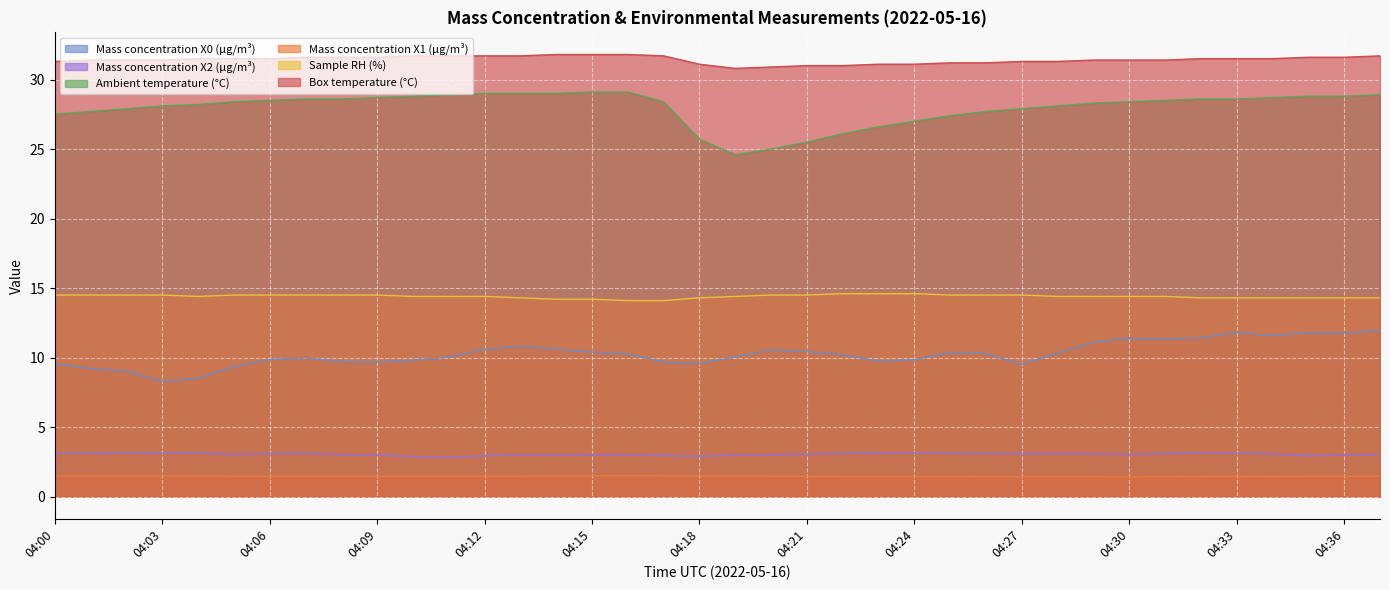

What is the average value of the X2_M11 series?

3.0